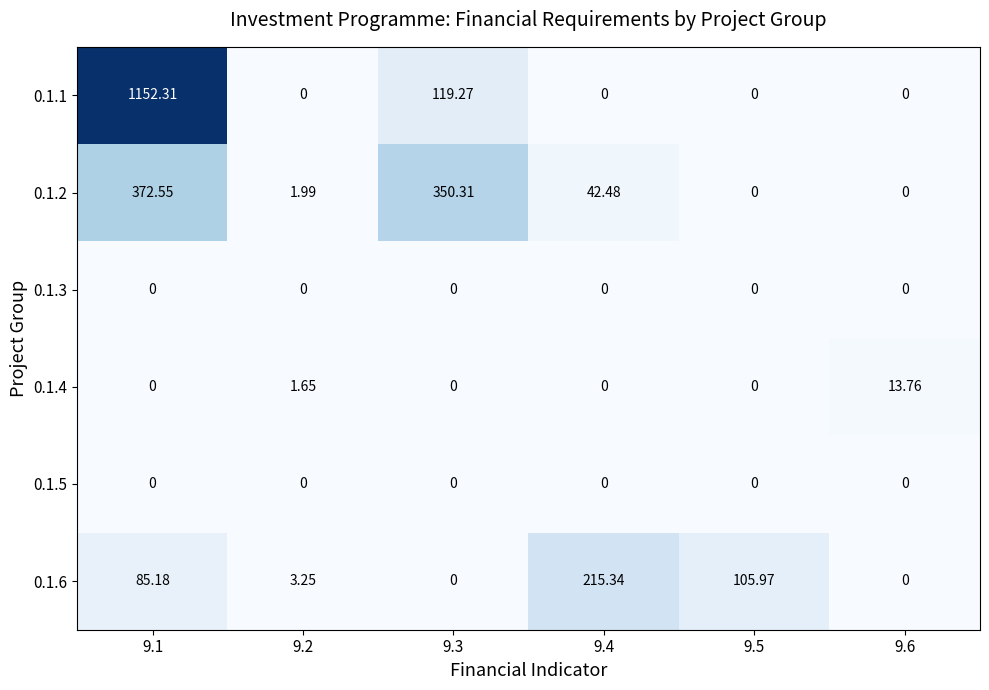

Which series has the largest total across all categories?

0.1.1